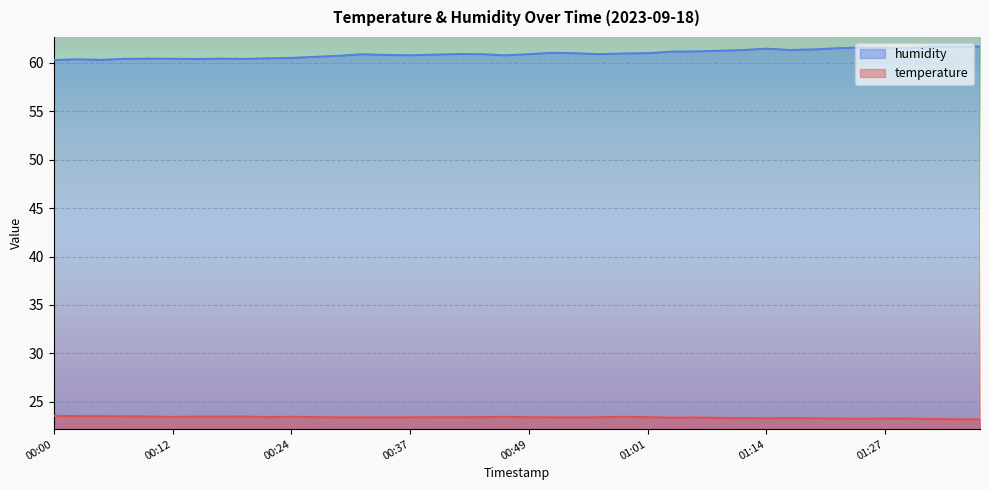

True or false: temperature and humidity cross at least once.

False